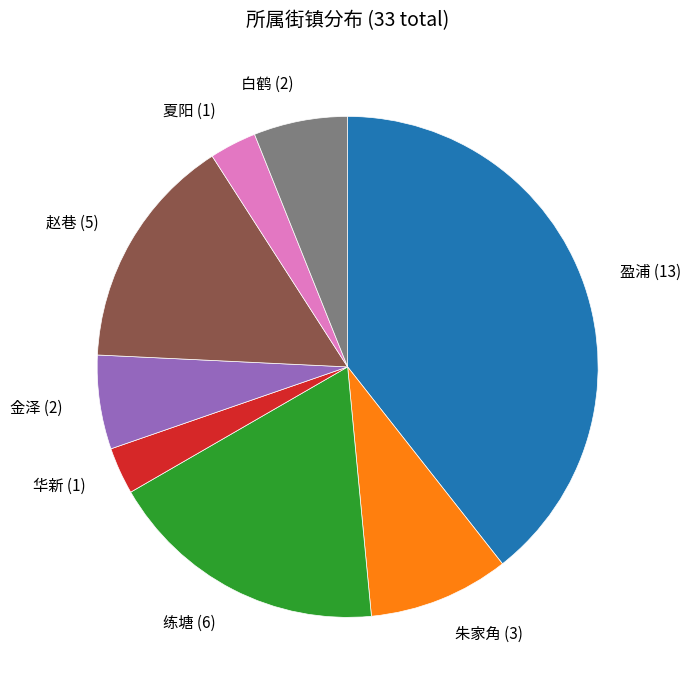

Which has a higher value, 赵巷 or 夏阳?

赵巷